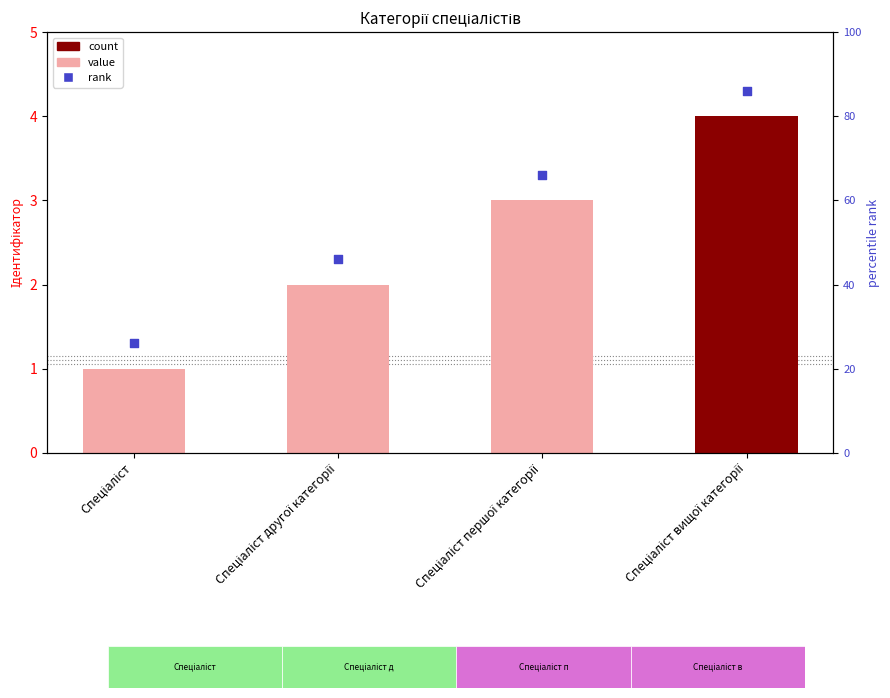

Which series contains the lowest Y value?

Ідентифікатор